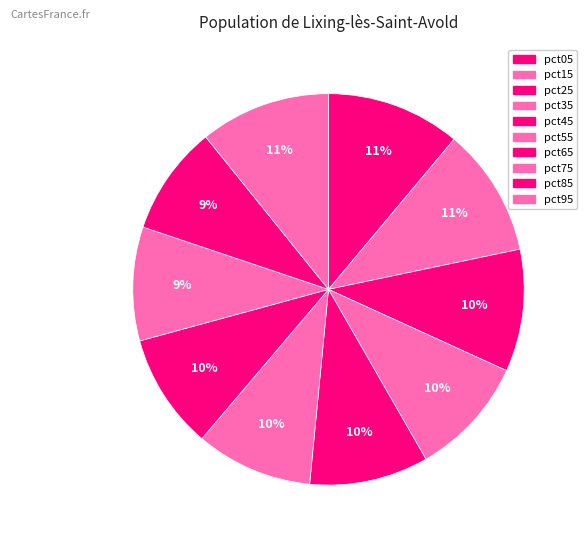

Which slice is the largest?

pct05